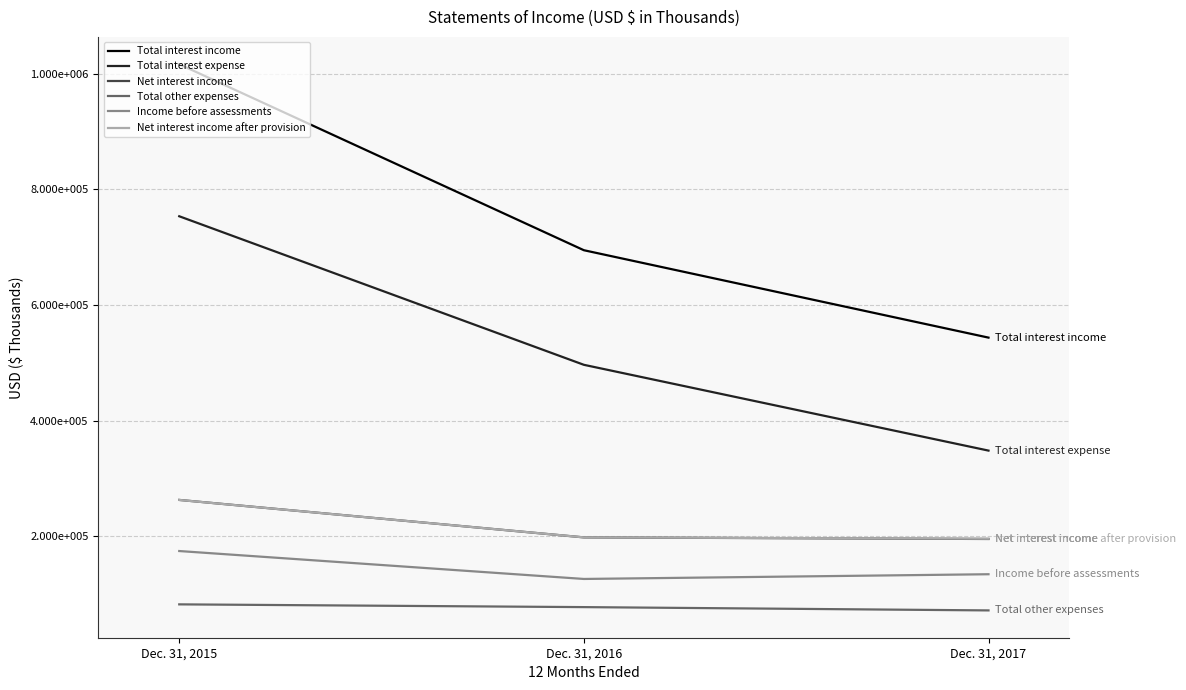

At how many categories does at least one series exceed 362841?

3